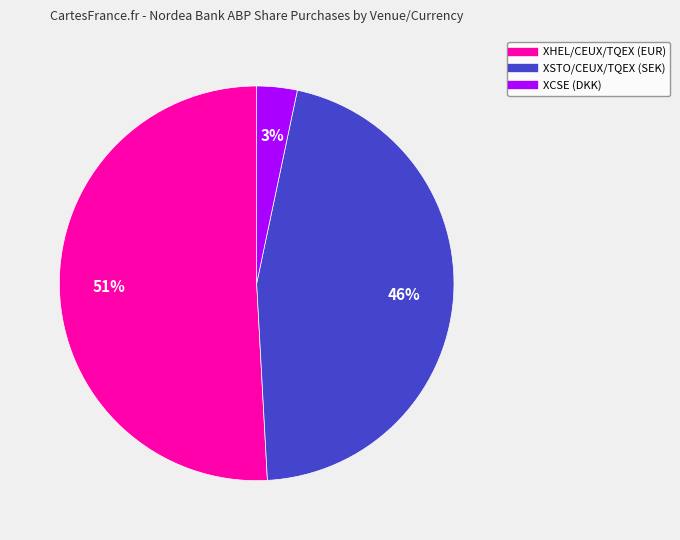

To the nearest percent, what is the difference between the XHEL/CEUX/TQEX (EUR) and XCSE (DKK) slice percentages?

48%